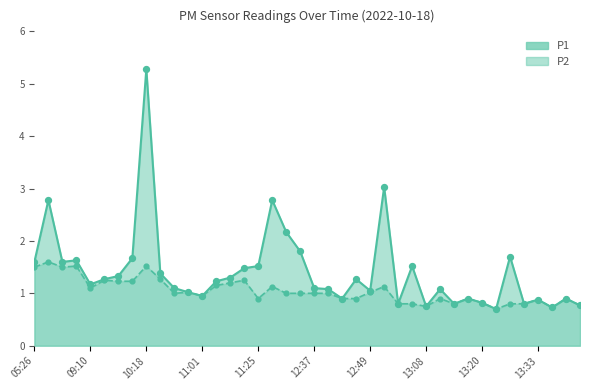

What is the total value across all series at 13:17?

1.8